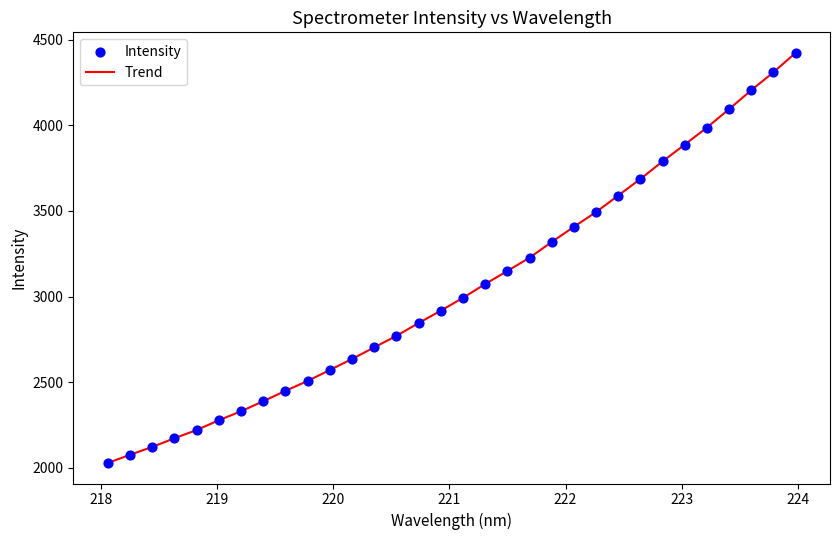

What is the difference between the maximum and minimum values?

2394.9